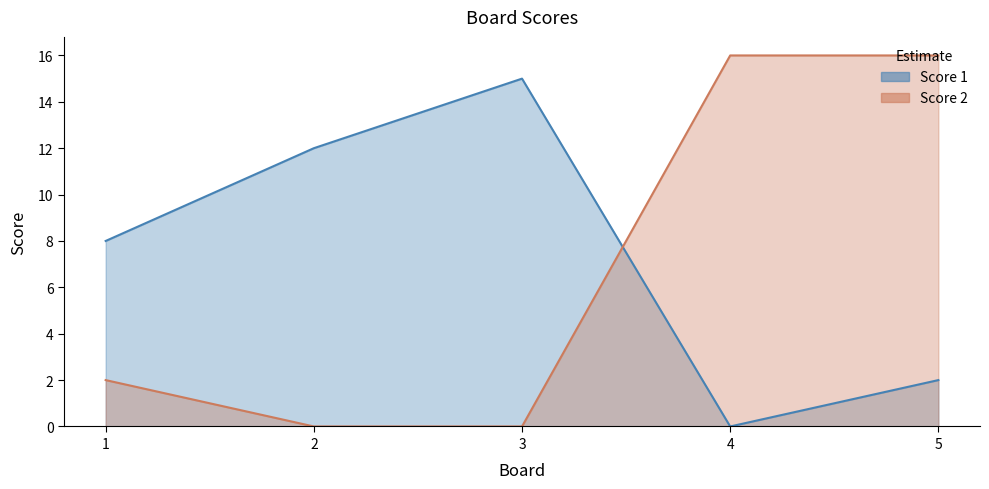

At how many categories does at least one series exceed 11?

4